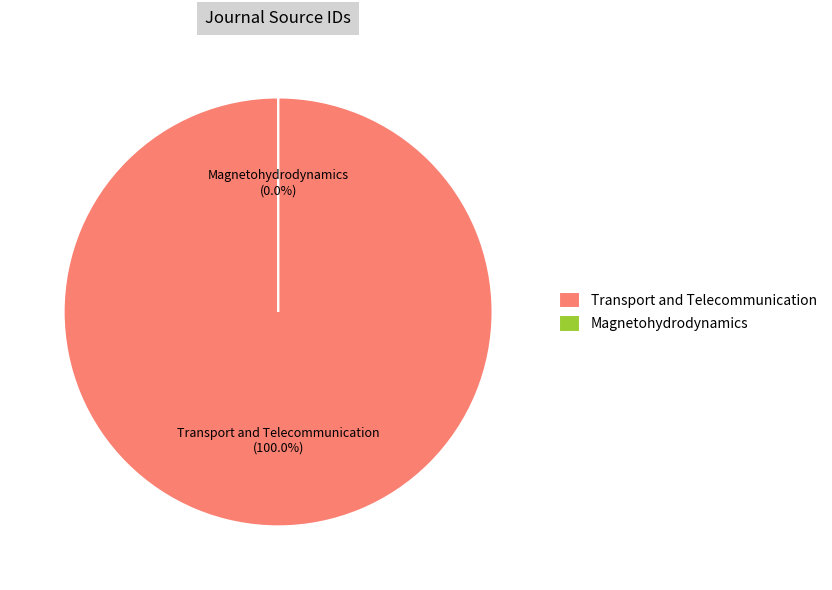

How many segments does this pie chart have?

2